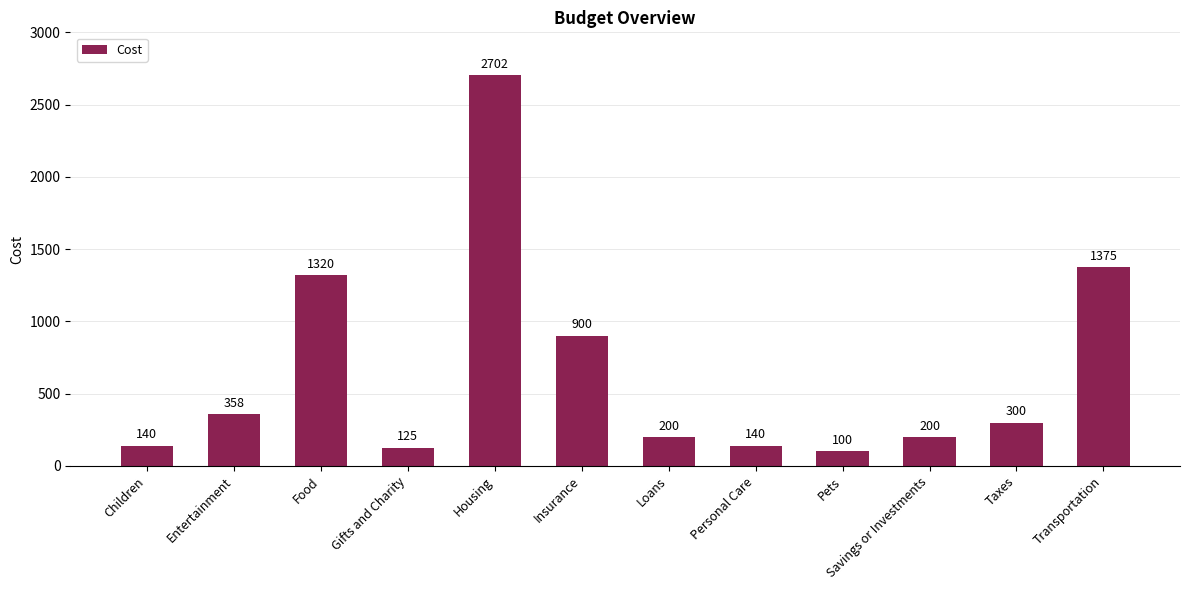

At which category does the chart reach its peak across all series?

Housing